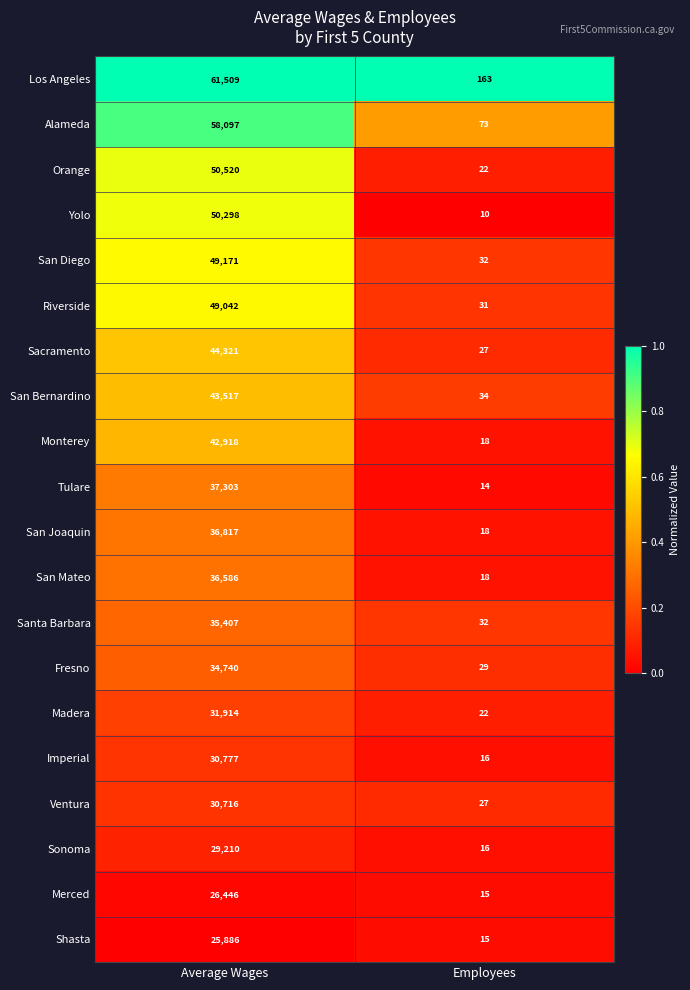

At Average Wages, list the series in order from largest to smallest.

Los Angeles, Alameda, Orange, Yolo, San Diego, Riverside, Sacramento, San Bernardino, Monterey, Tulare, San Joaquin, San Mateo, Santa Barbara, Fresno, Madera, Imperial, Ventura, Sonoma, Merced, Shasta